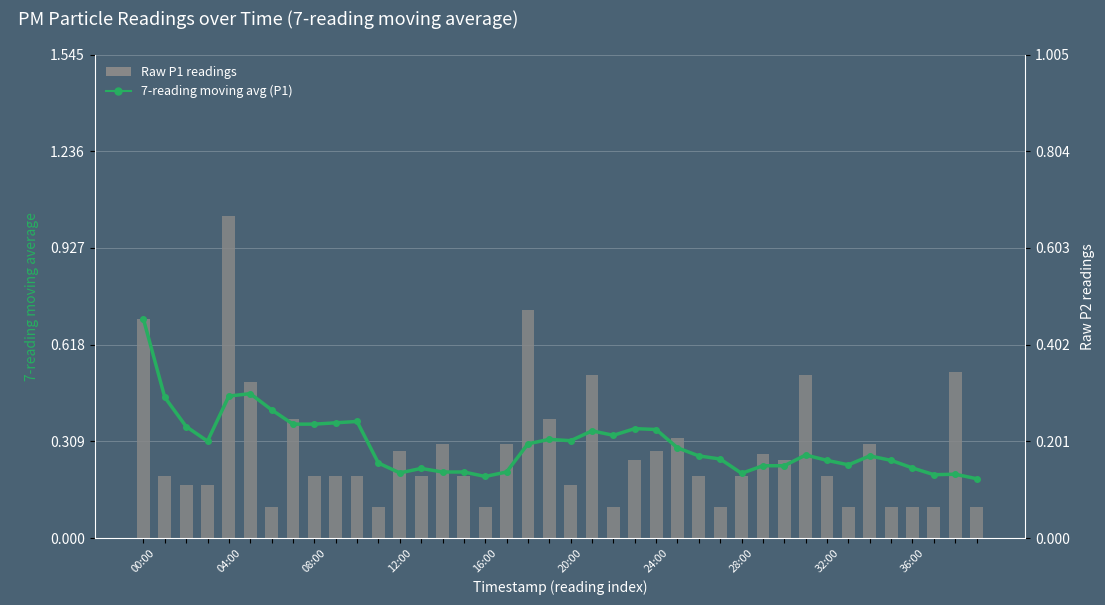

Which has a higher value, 29 or 14?

29